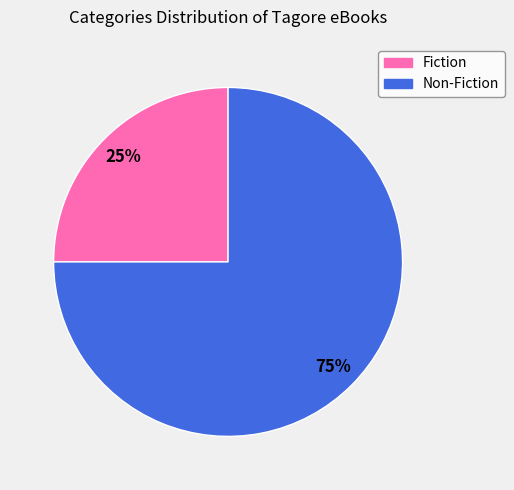

Approximately how many times larger is the value at Non-Fiction compared to Fiction?

3.0